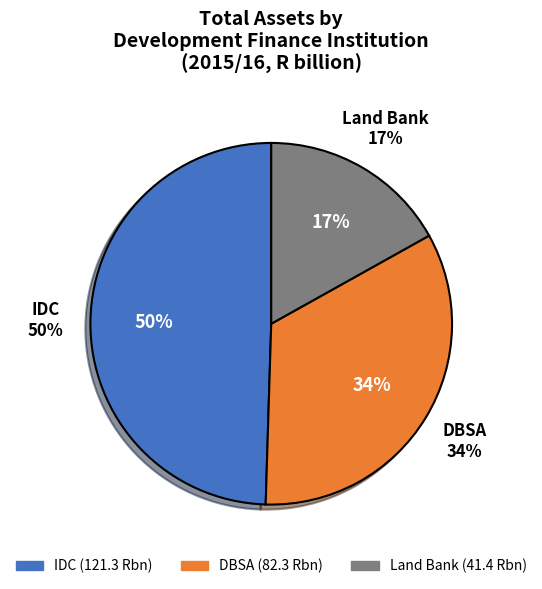

True or false: IDC accounts for 62% of the total.

False